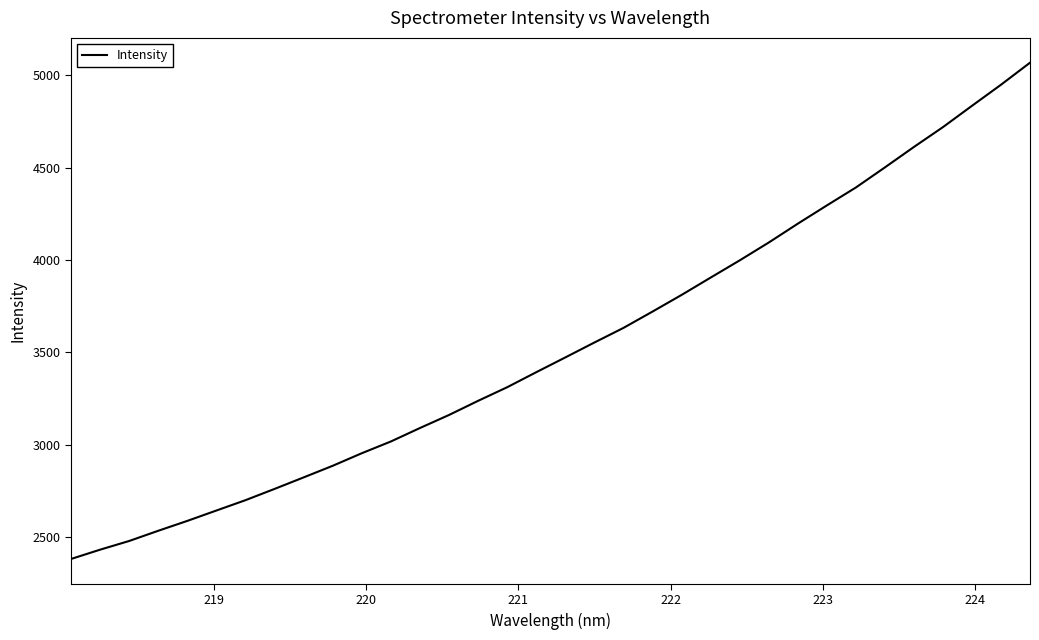

What is the greatest value displayed?

5067.3